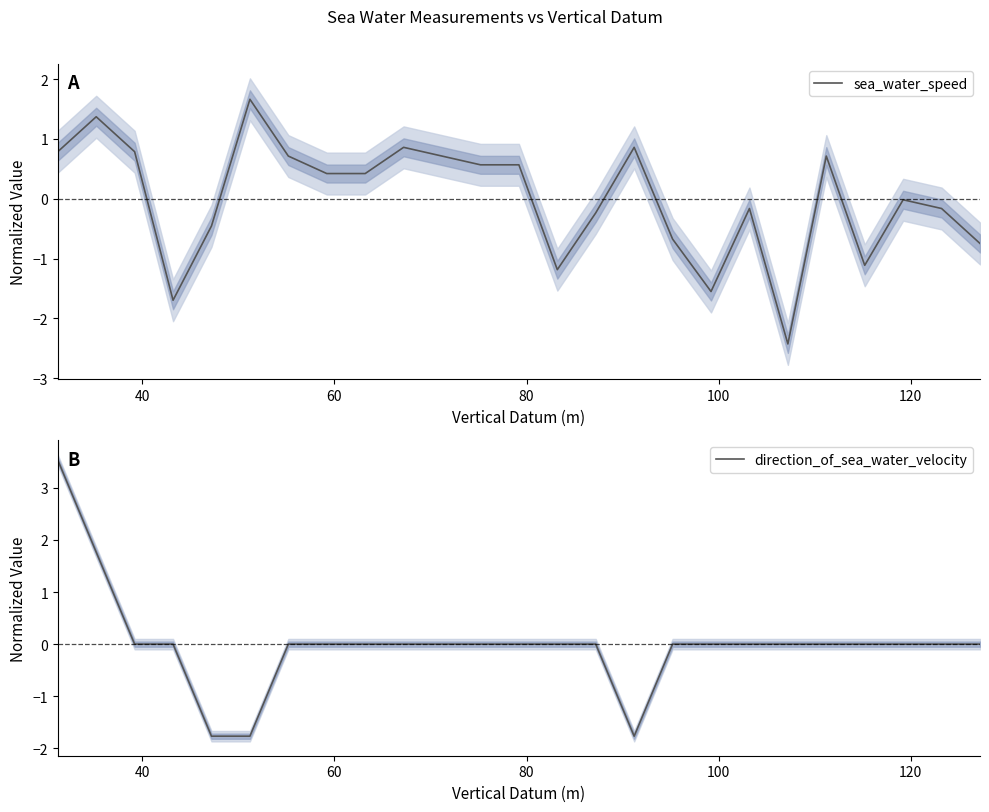

What is the maximum value shown in the chart?

3.5